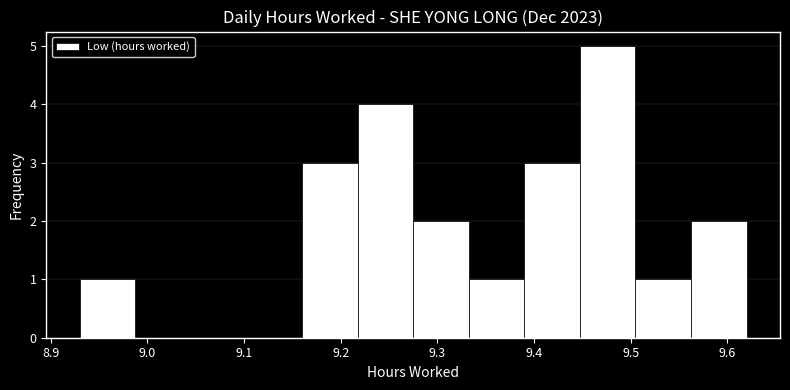

Over which range of the x-axis is the bar tallest?

9.45 to 9.51